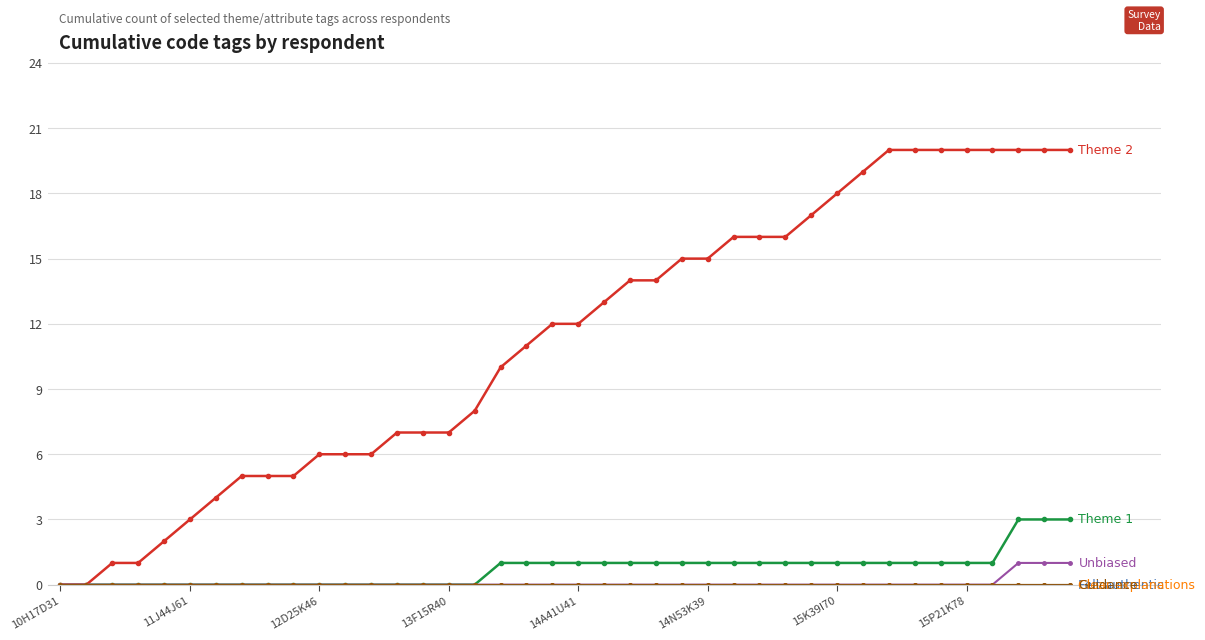

Is this an area chart (filled region under the line)?

No